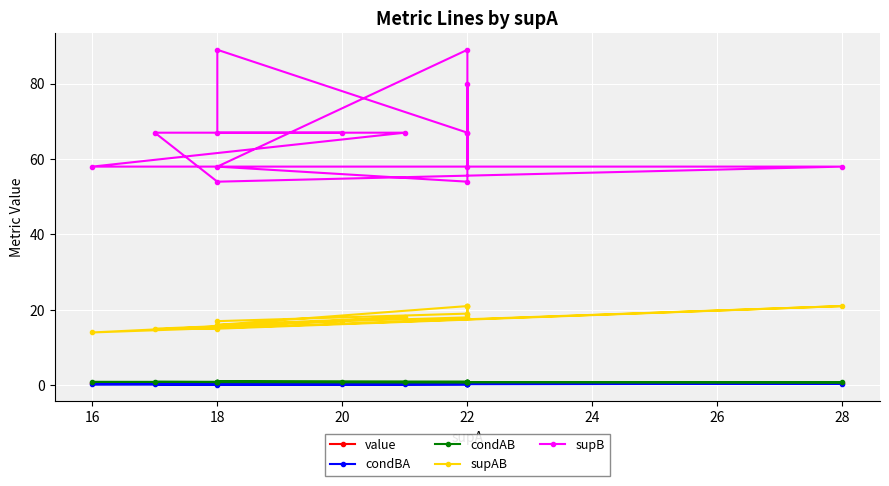

How many interior local valleys does the condBA series have?

5